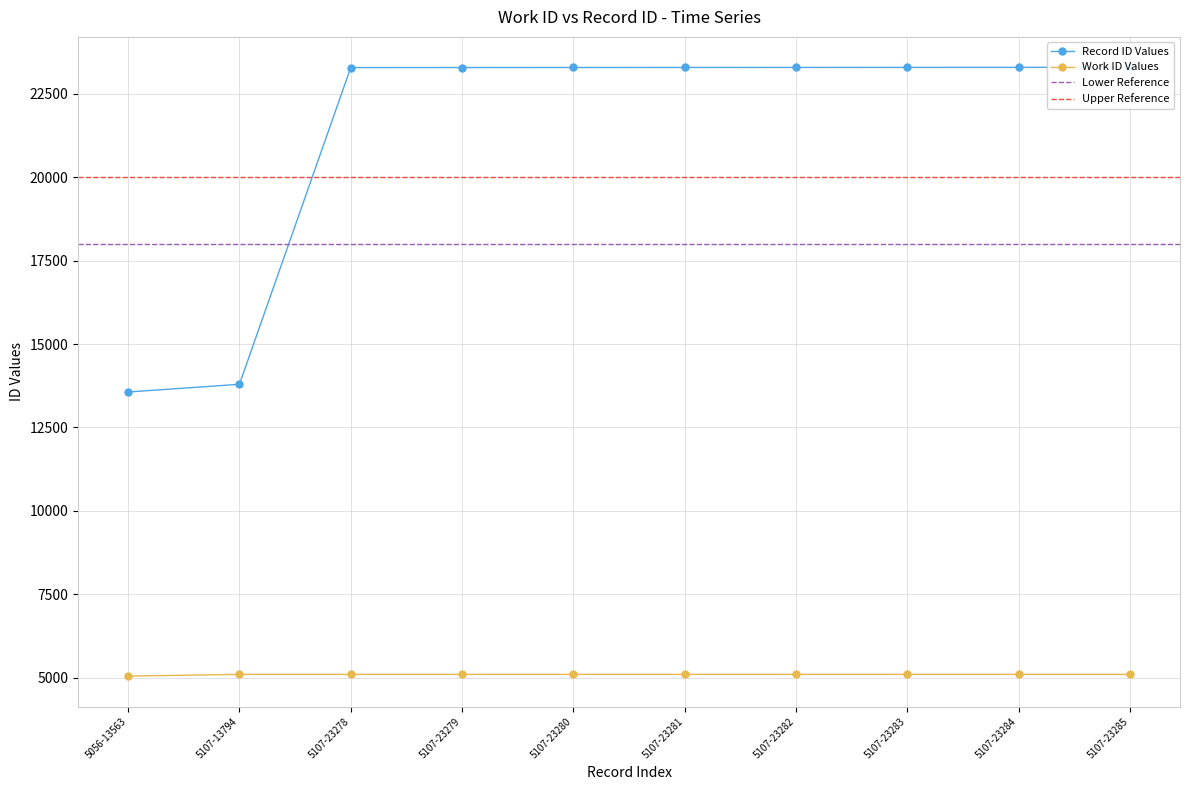

How many values exceed 23281?

4